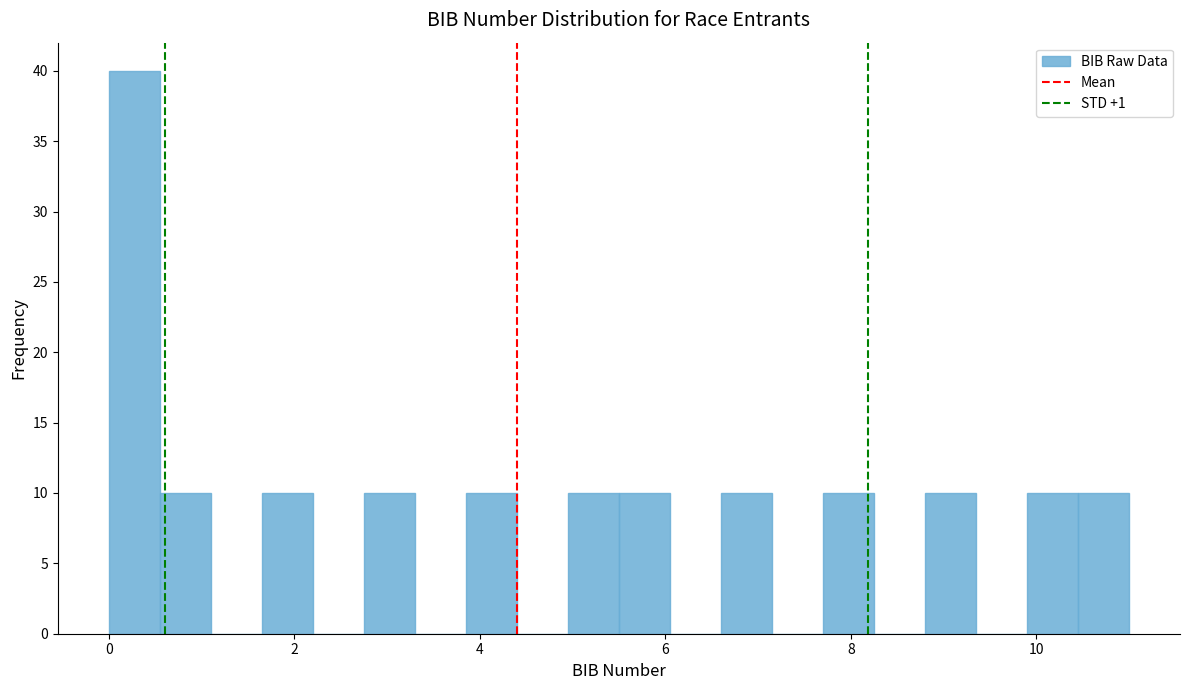

Read against the x-axis, roughly where is the centre of the tallest bar?

0.2